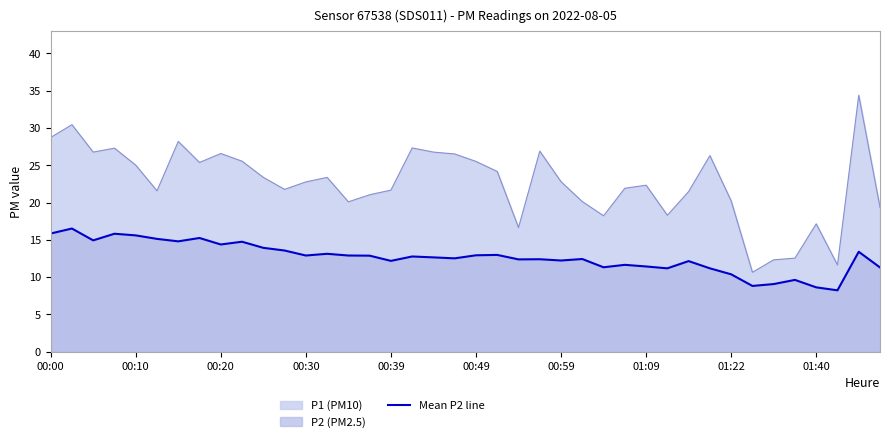

Rank the series by their average value, from highest to lowest.

P1 (PM10), Mean P2 line